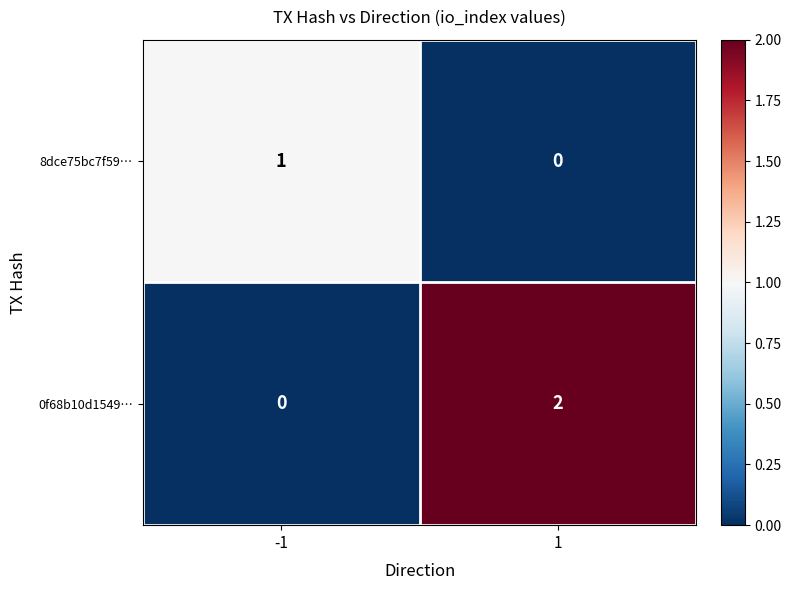

List the series in order of their peak value, highest first.

0f68b10d1549…, 8dce75bc7f59…